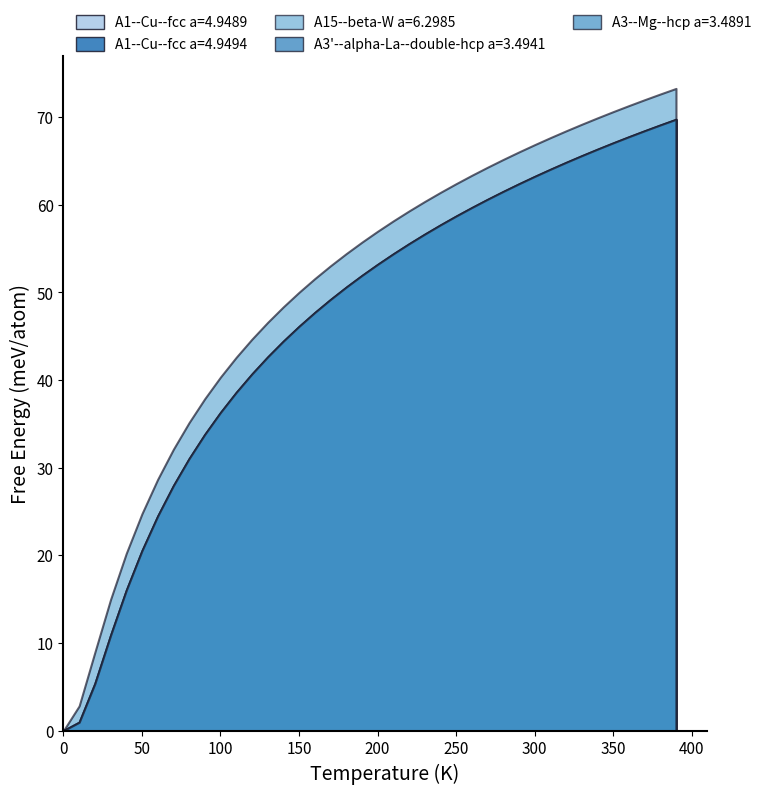

How many series are shown in this chart?

5